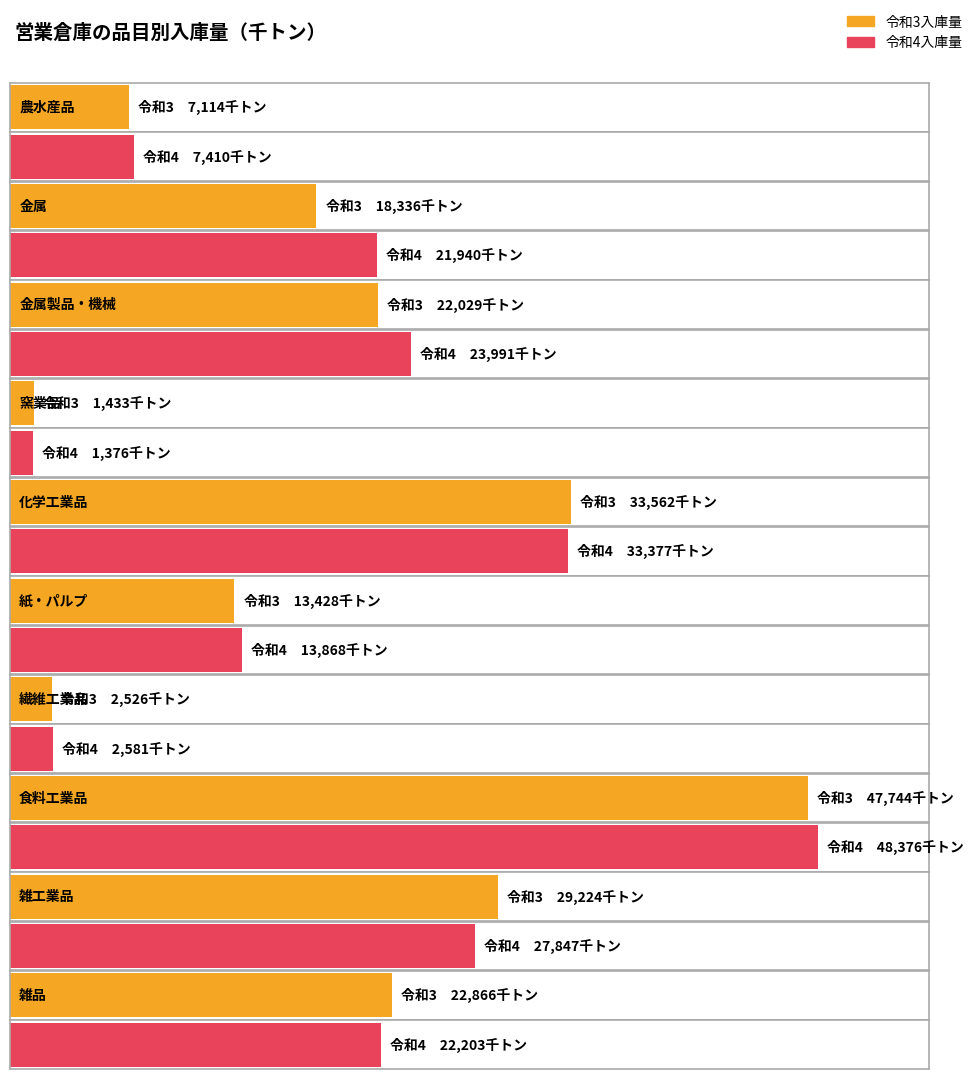

At which label is 令和4入庫量 closest to 24876?

金属製品・機械